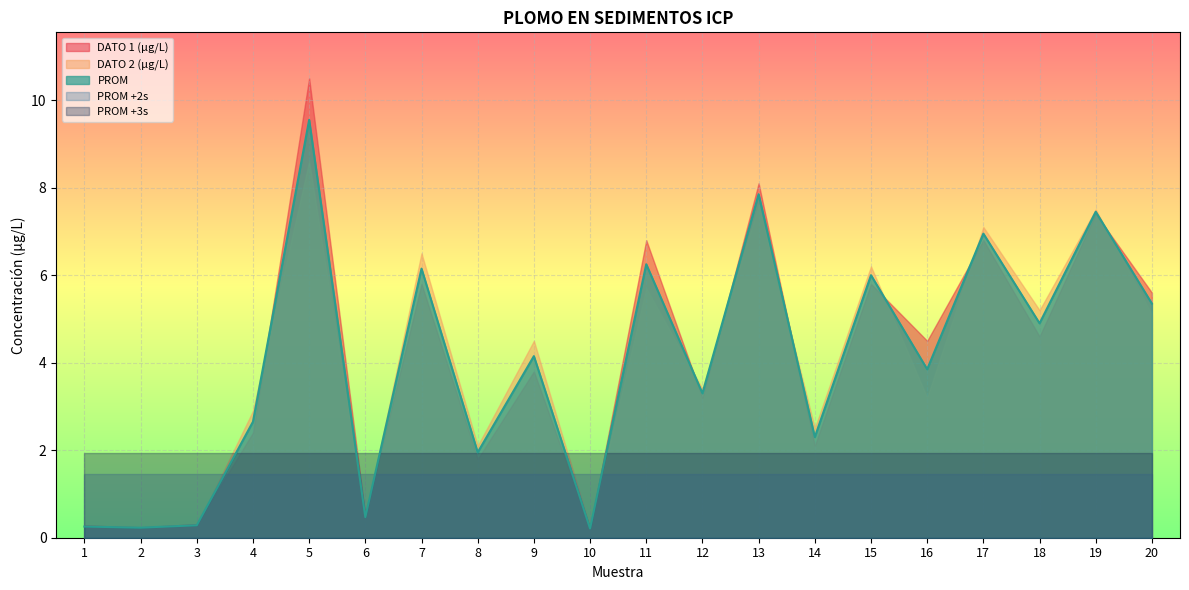

Reading left to right, list all the values displayed in this chart.

DATO 1 (µg/L): 1=0.3	2=0.2	3=0.3	4=2.4	5=10.5	6=0.5	7=5.8	8=1.8	9=3.8	10=0.2	11=6.8	12=3.2	13=8.1	14=2.1	15=5.8	16=4.5	17=6.8	18=4.6	19=7.4	20=5.6
DATO 2 (µg/L): 1=0.2	2=0.2	3=0.3	4=2.9	5=8.6	6=0.4	7=6.5	8=2.1	9=4.5	10=0.2	11=5.7	12=3.4	13=7.6	14=2.5	15=6.2	16=3.2	17=7.1	18=5.2	19=7.5	20=5.1
PROM: 1=0.3	2=0.2	3=0.3	4=2.6	5=9.6	6=0.5	7=6.2	8=1.9	9=4.2	10=0.2	11=6.2	12=3.3	13=7.8	14=2.3	15=6.0	16=3.9	17=7.0	18=4.9	19=7.5	20=5.3
PROM +2s: 1=1.5	2=1.5	3=1.5	4=1.5	5=1.5	6=1.5	7=1.5	8=1.5	9=1.5	10=1.5	11=1.5	12=1.5	13=1.5	14=1.5	15=1.5	16=1.5	17=1.5	18=1.5	19=1.5	20=1.5
PROM +3s: 1=1.9	2=1.9	3=1.9	4=1.9	5=1.9	6=1.9	7=1.9	8=1.9	9=1.9	10=1.9	11=1.9	12=1.9	13=1.9	14=1.9	15=1.9	16=1.9	17=1.9	18=1.9	19=1.9	20=1.9